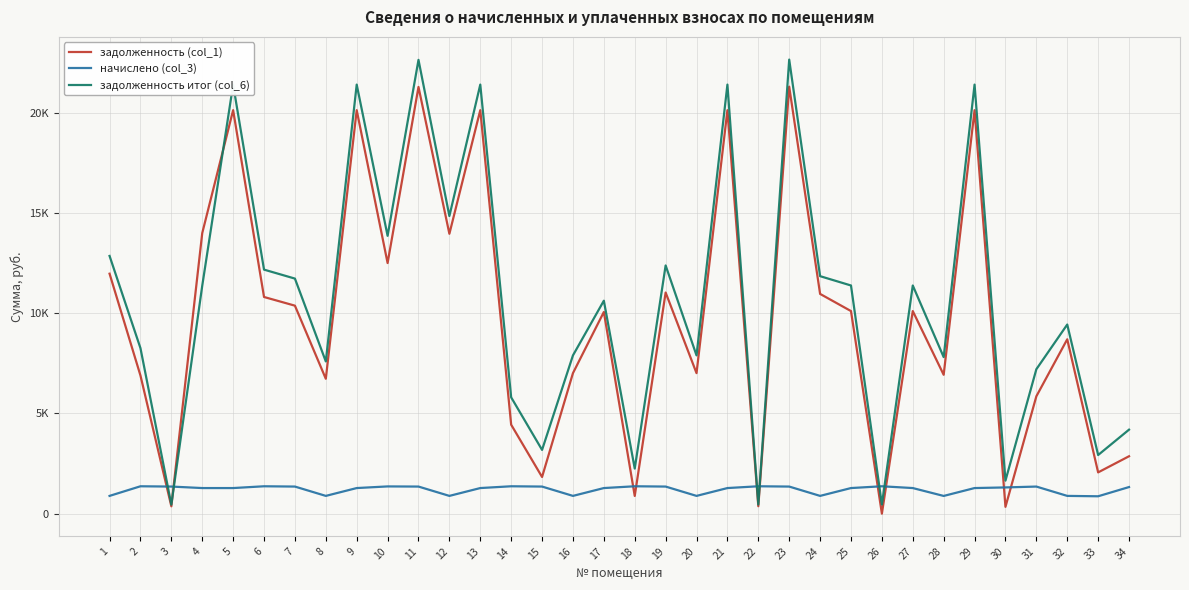

What are all the series names shown in the legend?

задолженность (col_1), начислено (col_3), задолженность итог (col_6)